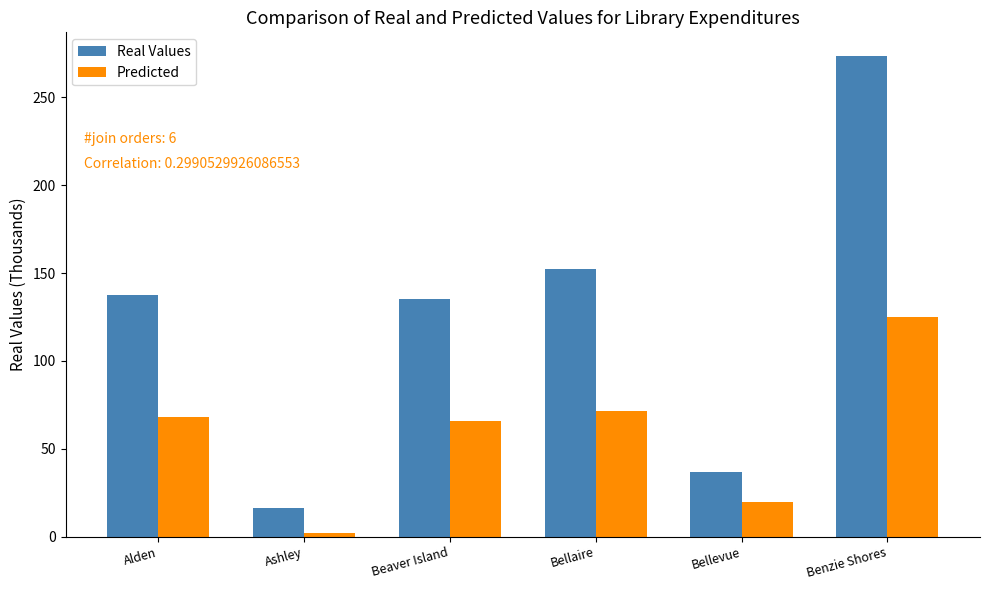

What is the total value across all series at Ashley?

18.1